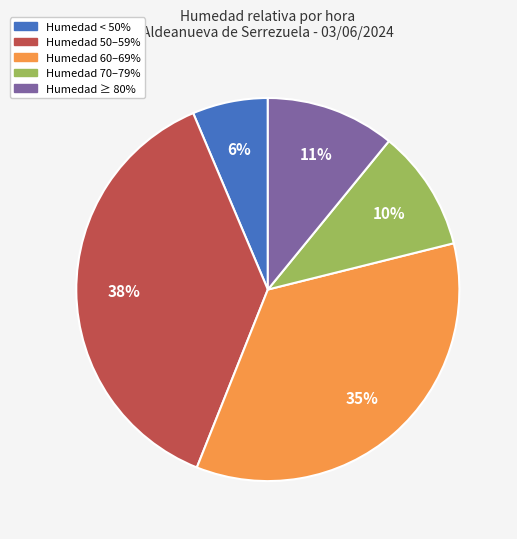

Is there a majority slice in this chart?

No